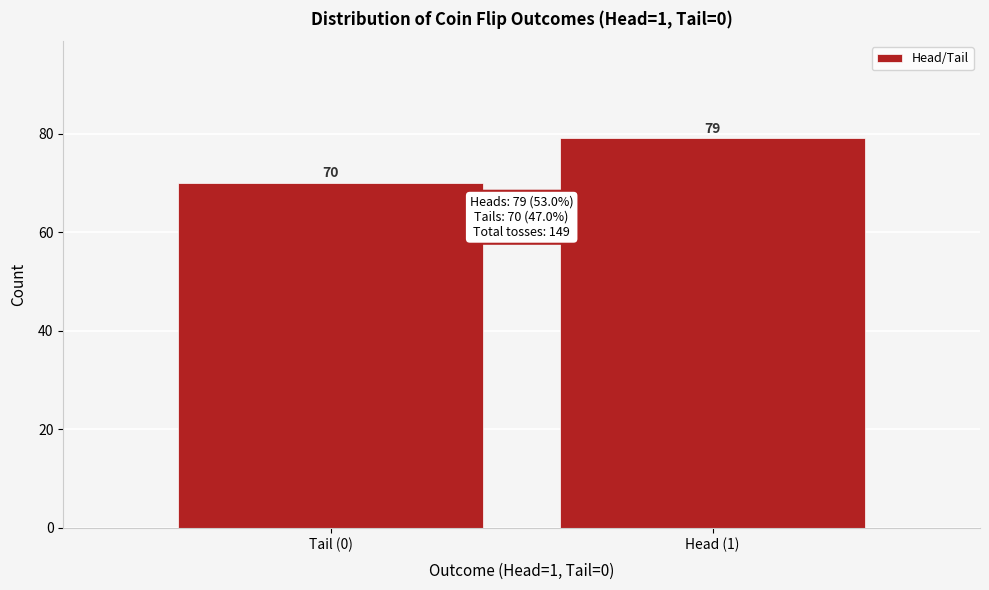

Reading right to left, list all the values displayed in this chart.

Head (1)=79	Tail (0)=70